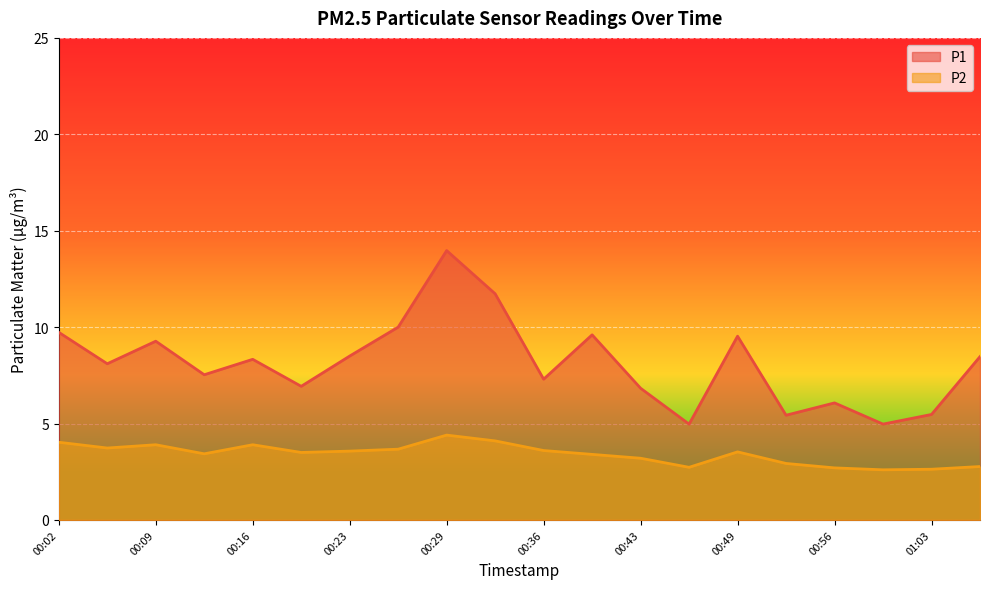

Where is P2 nearest to the value 3?

00:53